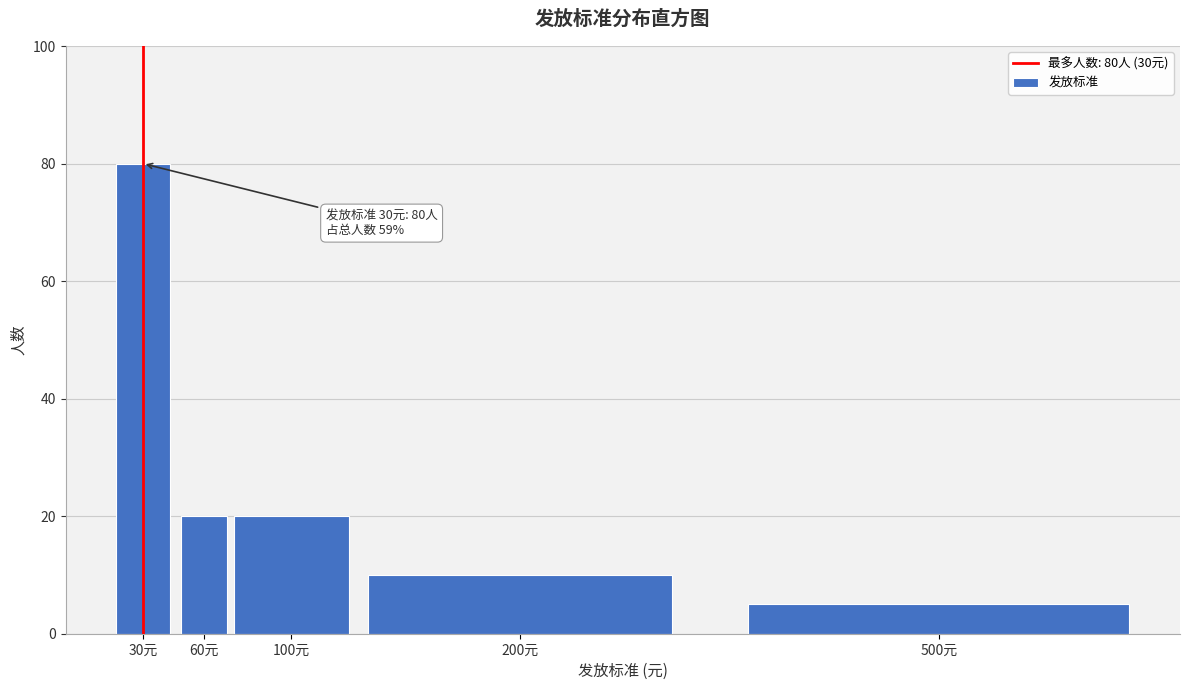

Reading right to left, extract all data points from this chart.

500元=5	200元=10	100元=20	60元=20	30元=80